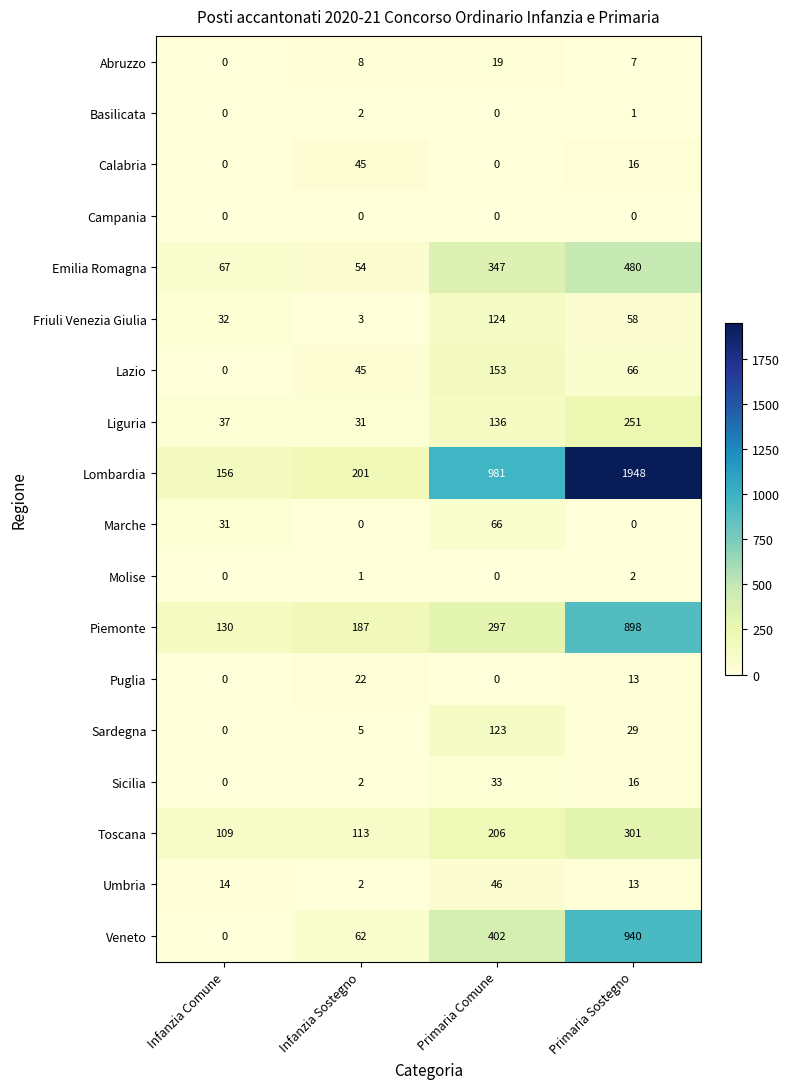

What is the spread (max minus min) of values at Infanzia Sostegno?

201